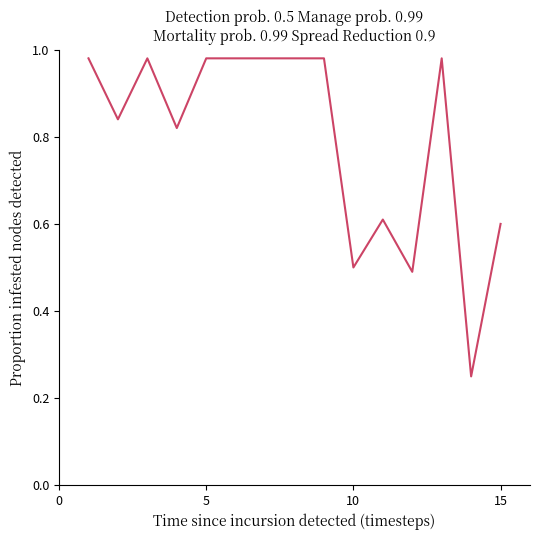

How many distinct data groups are displayed?

1